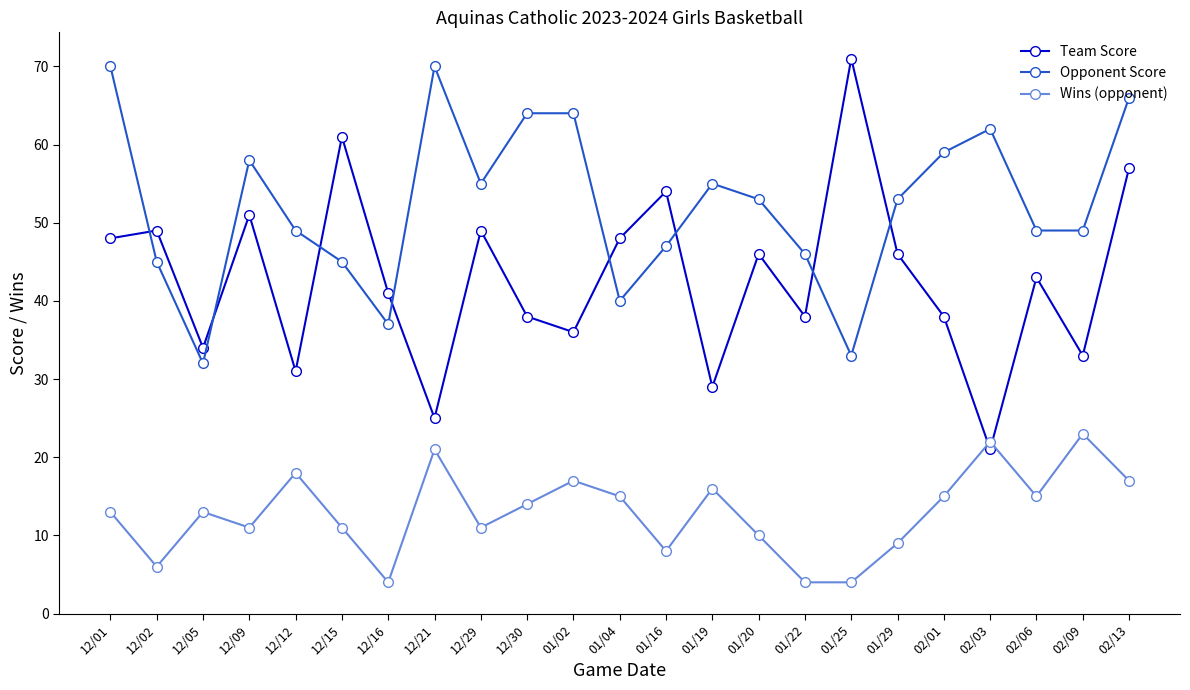

How many categories are shown in the chart?

23